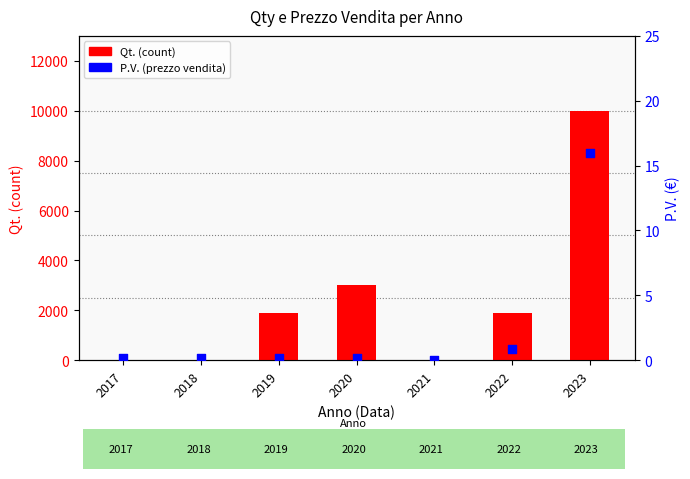

What are all the series names shown in the legend?

Qt. (count), P.V. (prezzo vendita)